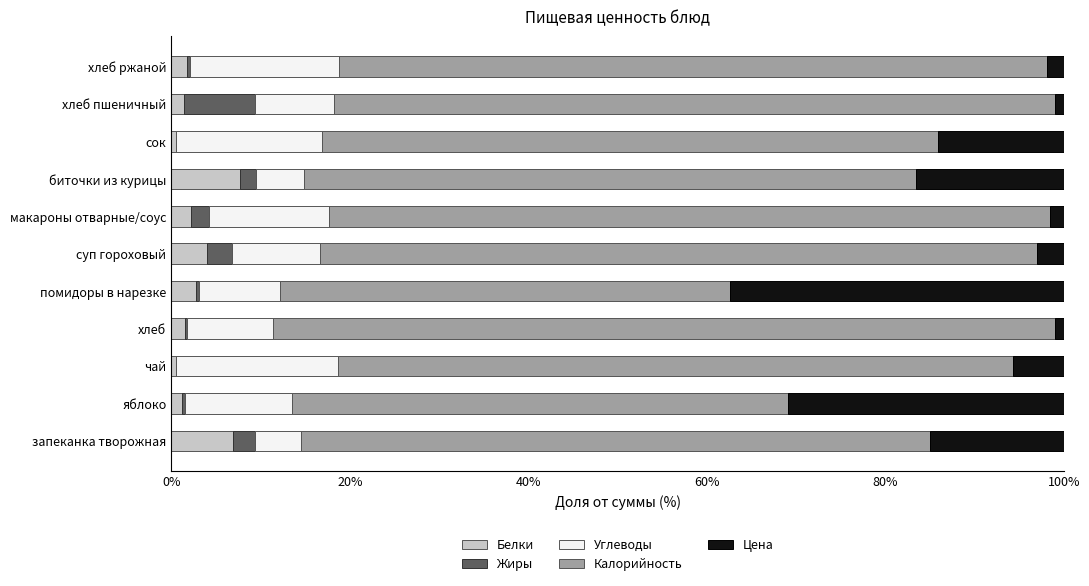

Count the number of data series in this chart.

5